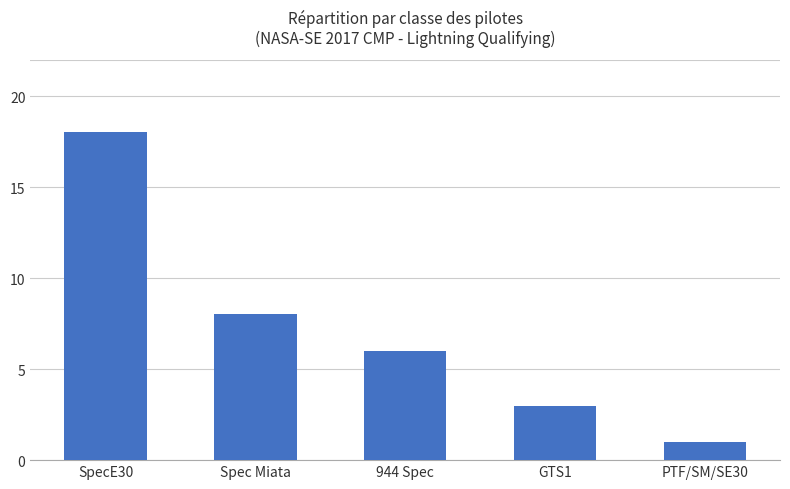

What is the average value?

7